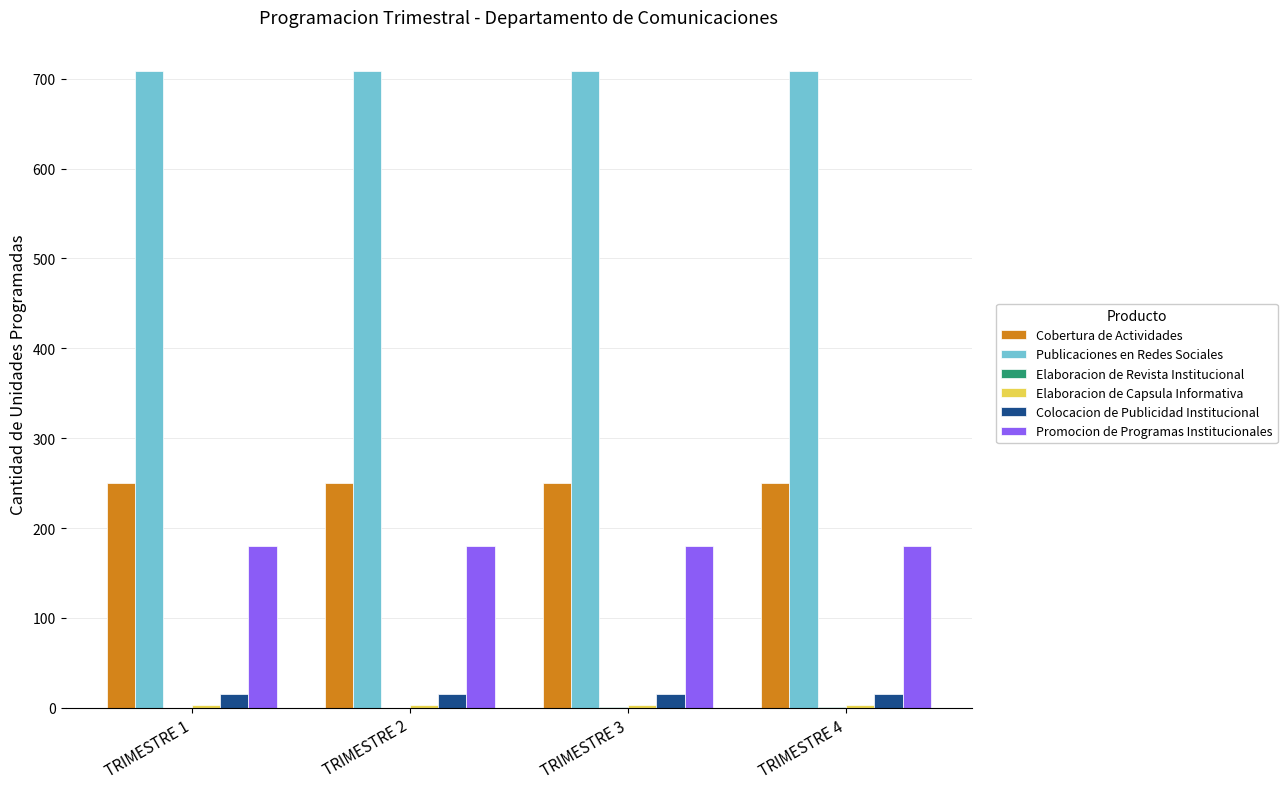

The value of Promocion de Programas Institucionales at TRIMESTRE 3 is 180. True or false?

True